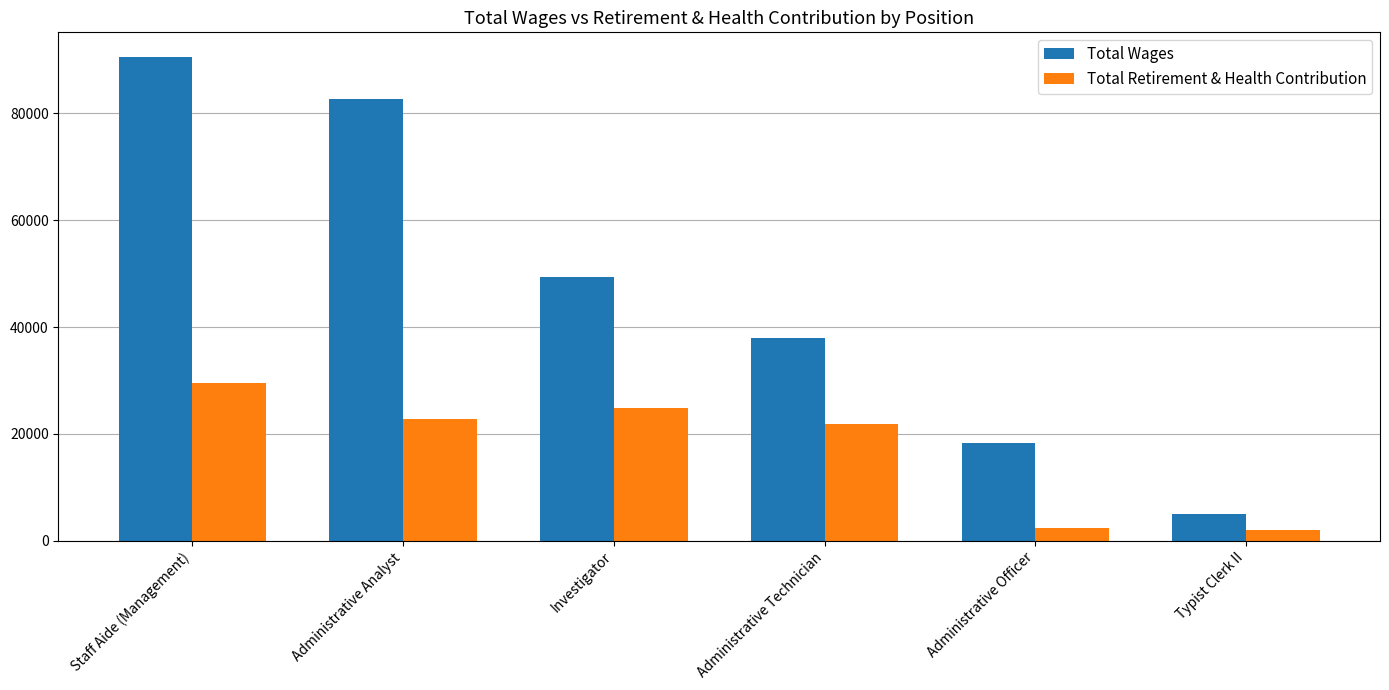

How many bars are there in each group?

2